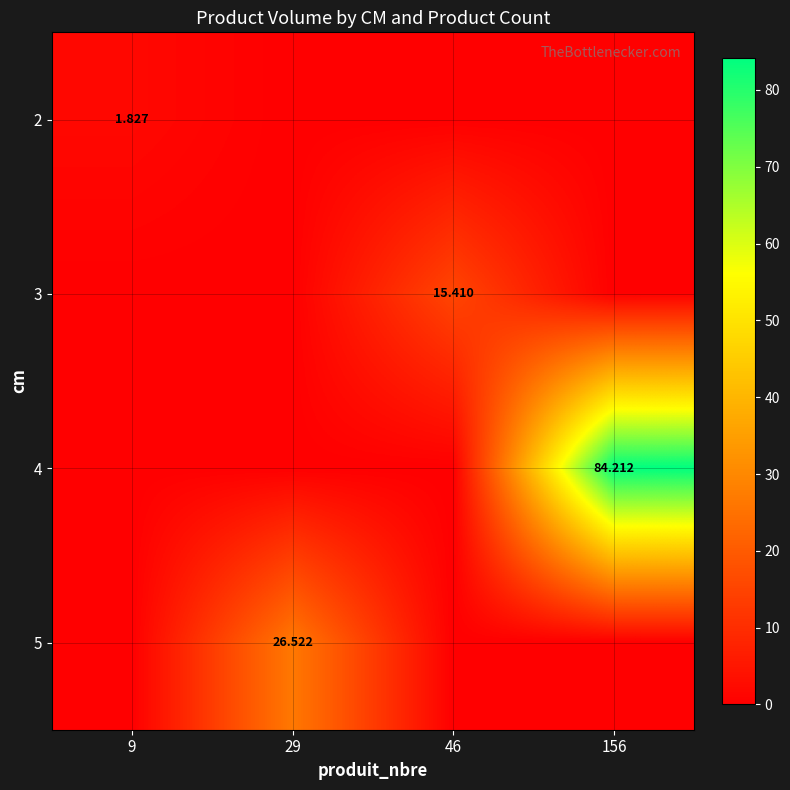

Which series has the largest total across all categories?

4